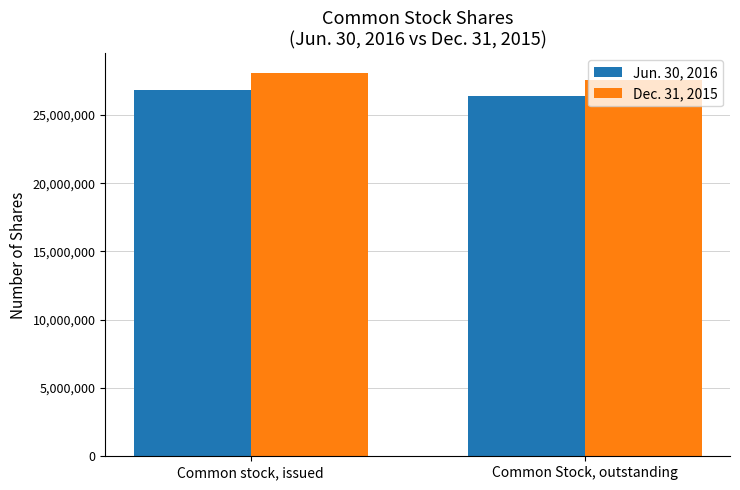

Reading left to right, extract all data points from this chart.

Jun. 30, 2016: 26832000	26390000
Dec. 31, 2015: 28105000	27550000